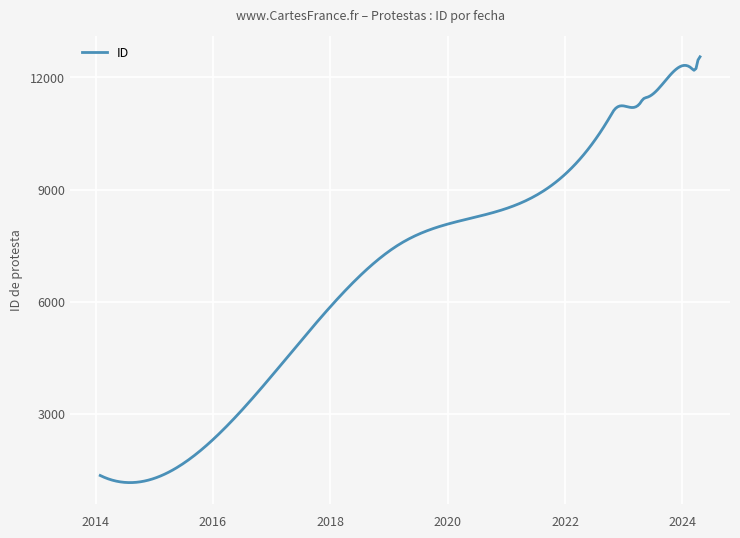

What is the maximum value shown in the chart?

12553.0